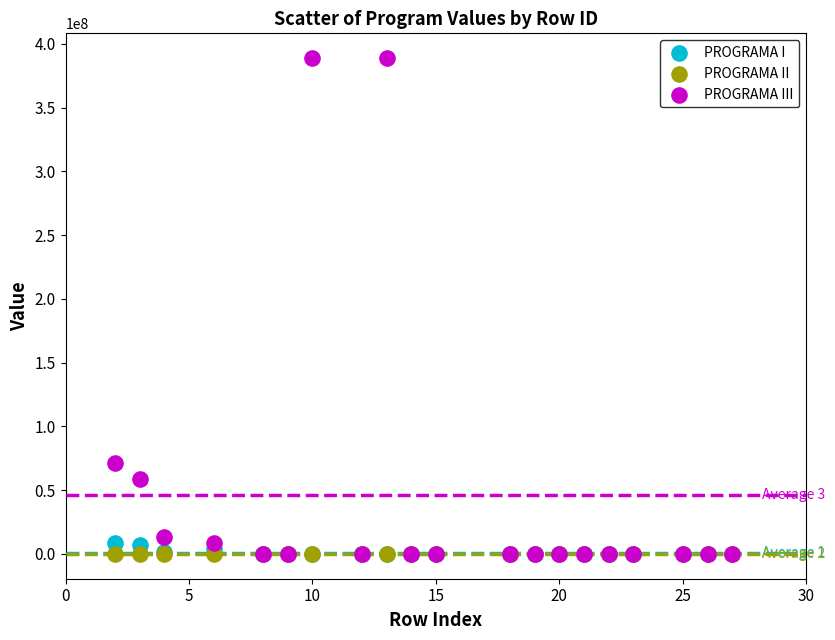

Which series has the widest spread of Y values?

PROGRAMA III